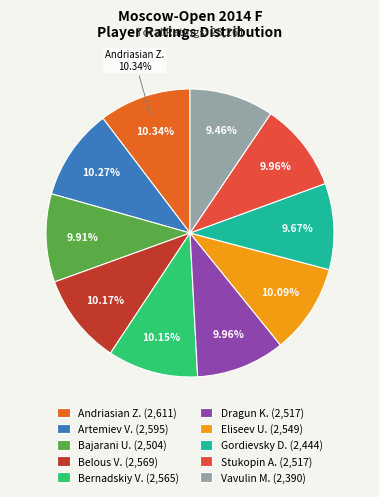

Is there any slice that represents more than half of the pie?

No